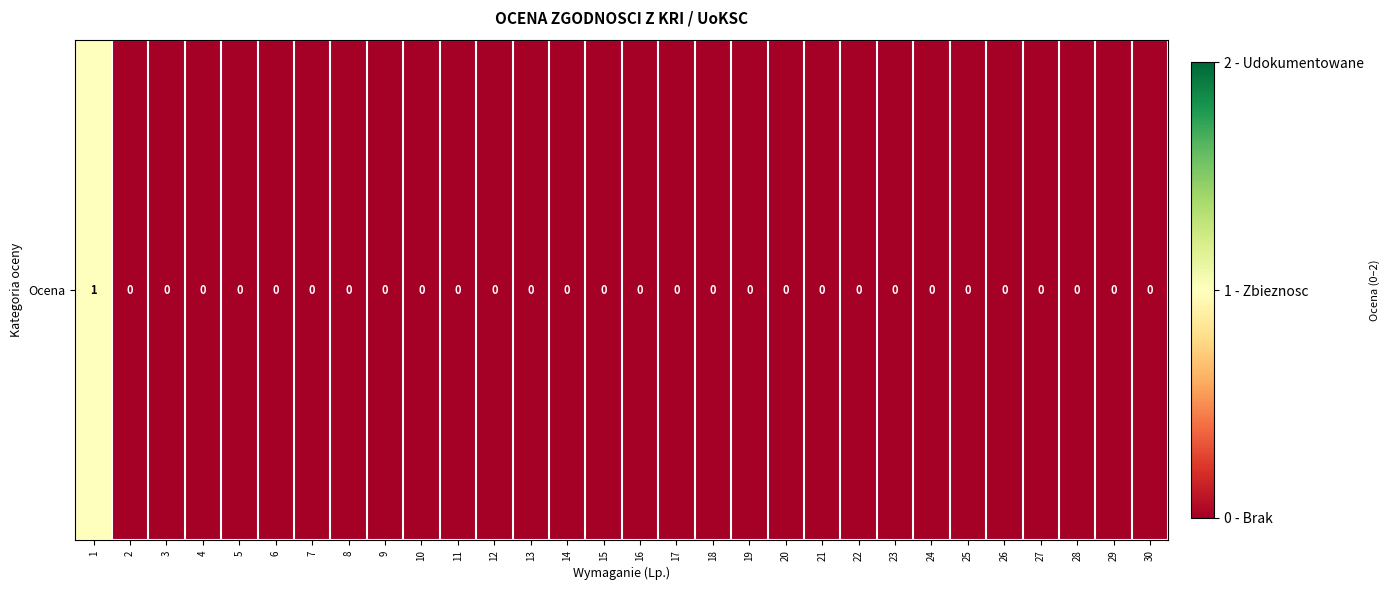

Rank the categories by value from lowest to highest.

2, 3, 4, 5, 6, 7, 8, 9, 10, 11, 12, 13, 14, 15, 16, 17, 18, 19, 20, 21, 22, 23, 24, 25, 26, 27, 28, 29, 30, 1